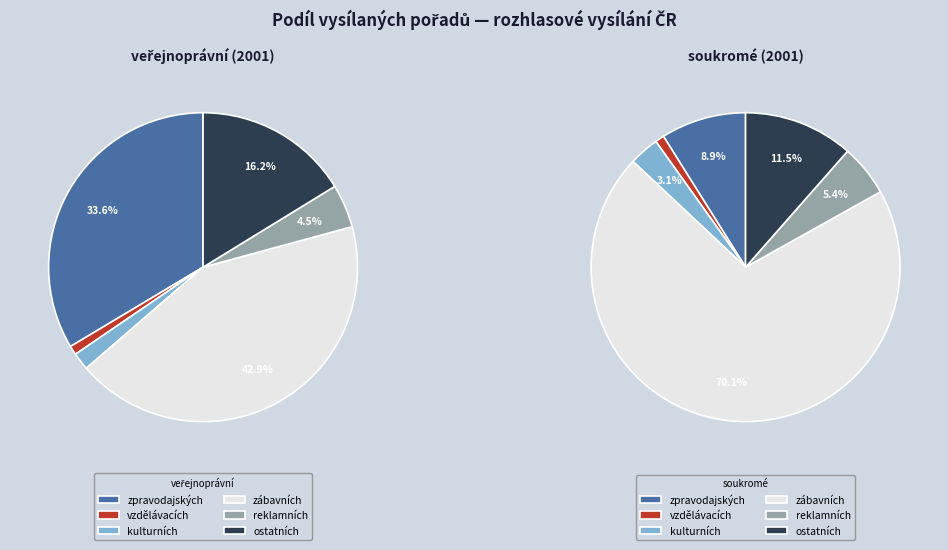

Is 6 the majority of the pie?

No